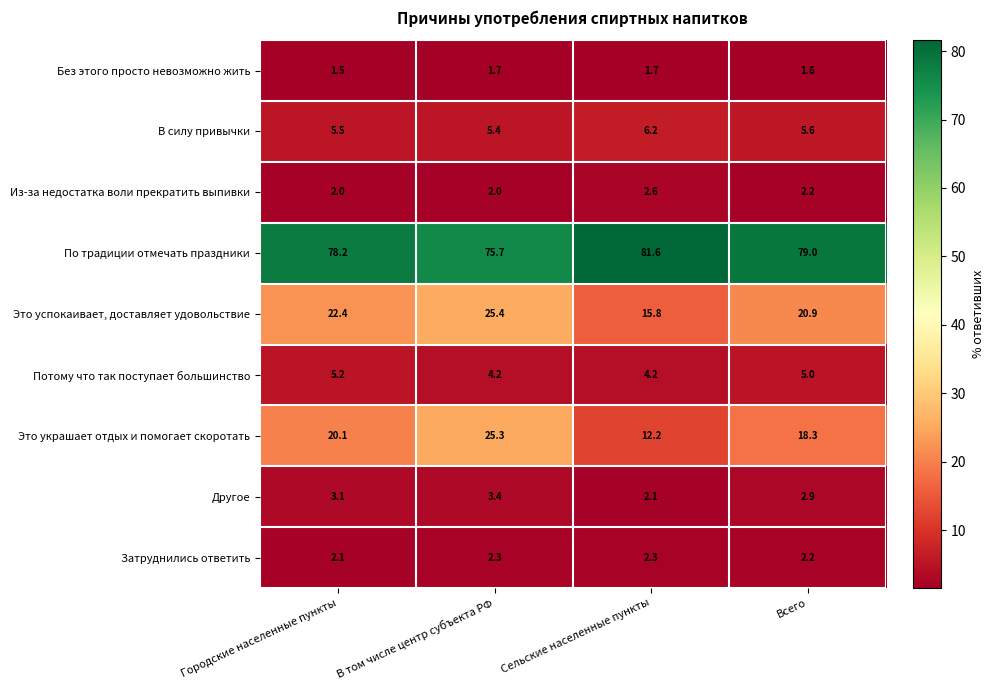

At which category is the sum across all series the highest?

В том числе центр субъекта РФ